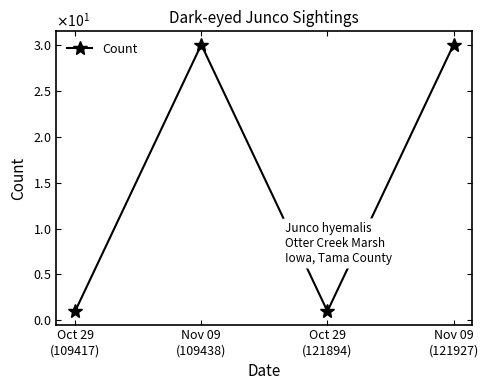

Does the chart have visible grid lines?

No